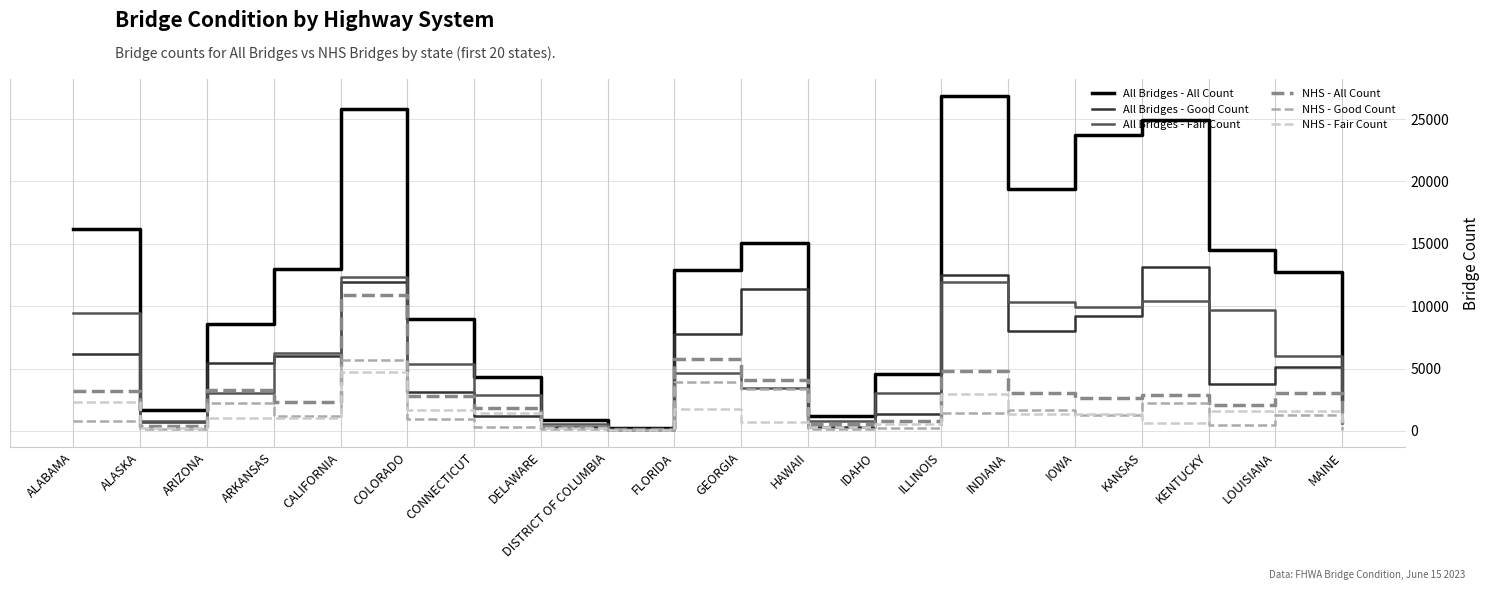

True or false: All Bridges - Fair Count has a value of 2475 at INDIANA.

False